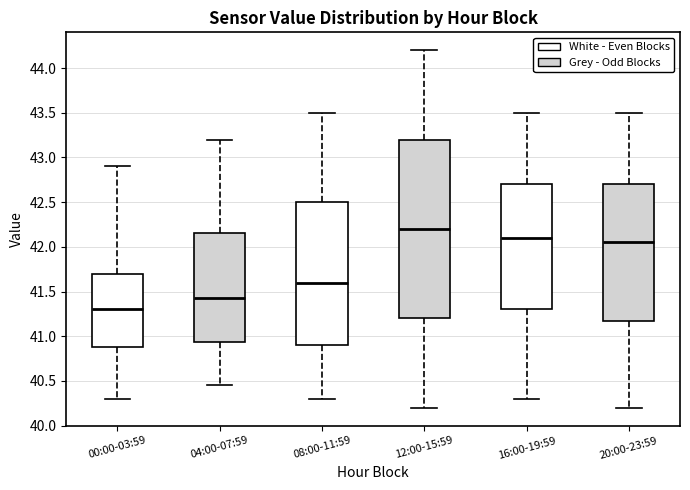

Which box has the lowest median line?

00:00-03:59